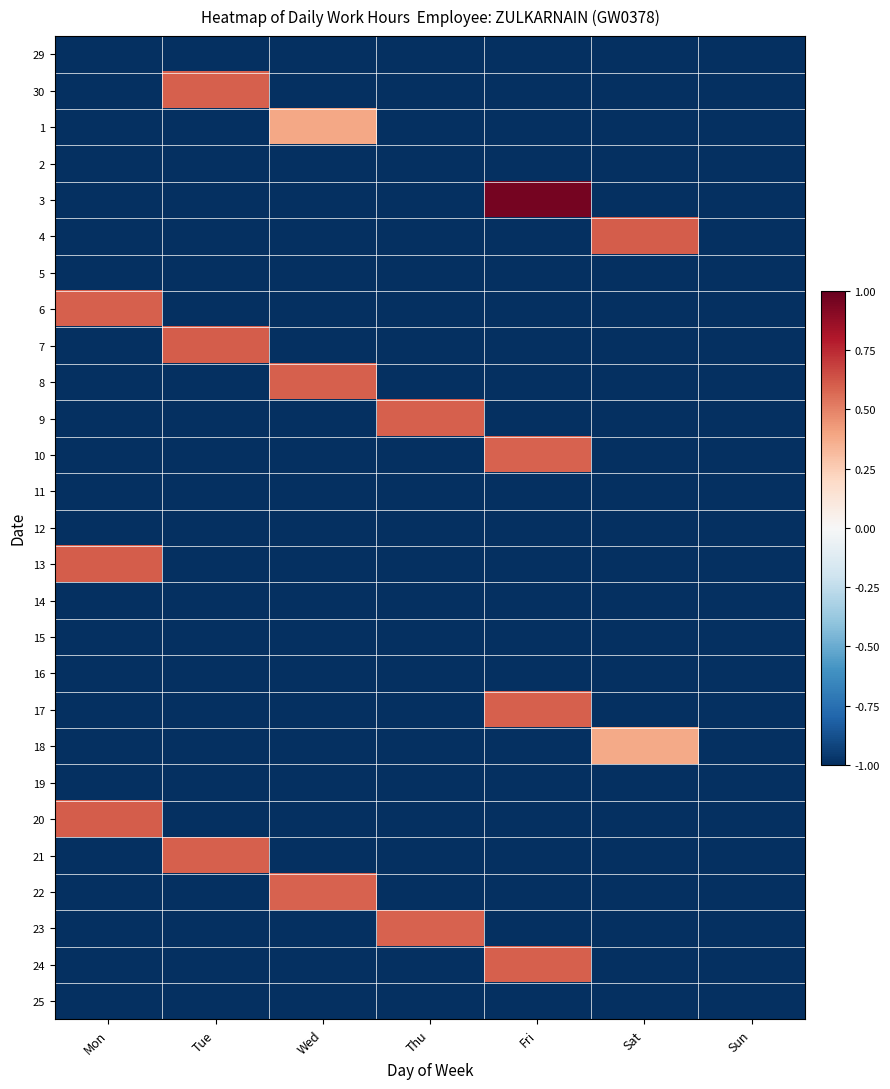

Rank the series by their maximum value, from highest to lowest.

3, 13, 20, 4, 7, 8, 24, 6, 30, 17, 9, 21, 10, 22, 23, 1, 18, 29, 2, 5, 11, 12, 14, 15, 16, 19, 25